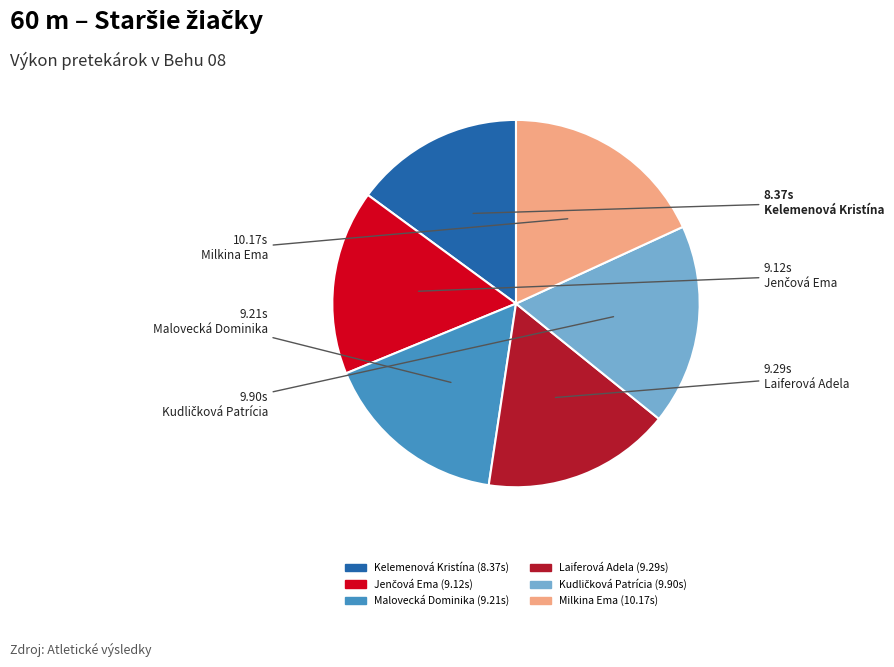

Approximately how many times larger is the value at Kelemenová Kristína compared to Malovecká Dominika?

0.9